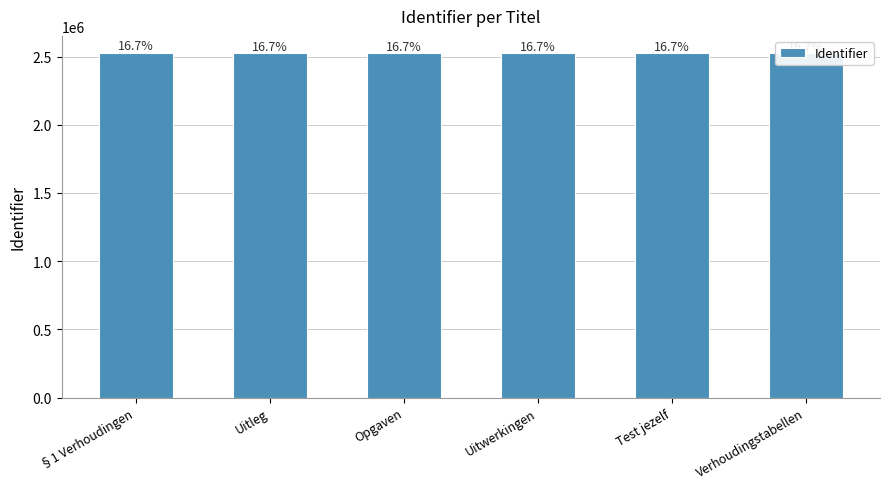

What is the sum of all values?

15146914